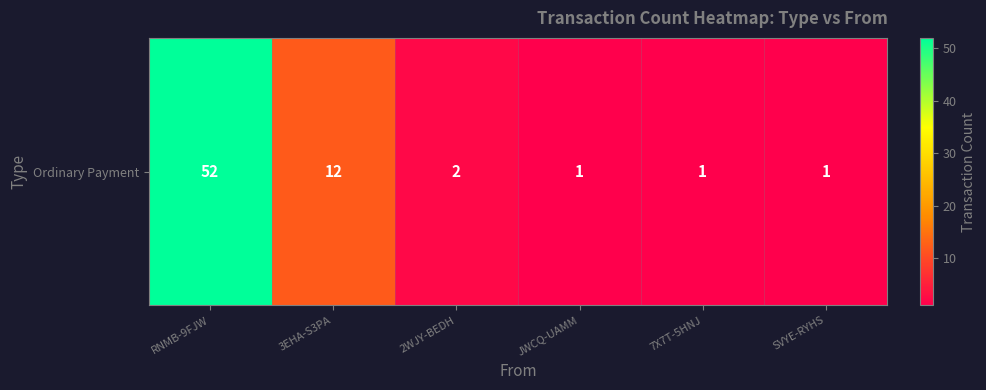

How many data points are less than 2?

3